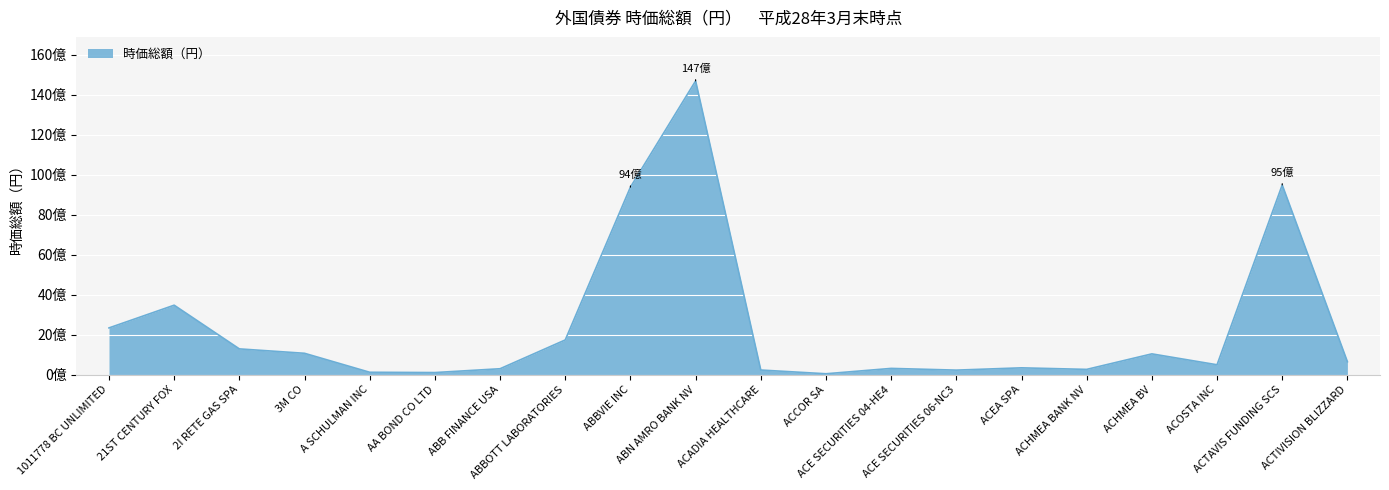

Approximately how many times larger is the value at 1011778 BC UNLIMITED compared to ABN AMRO BANK NV?

0.2